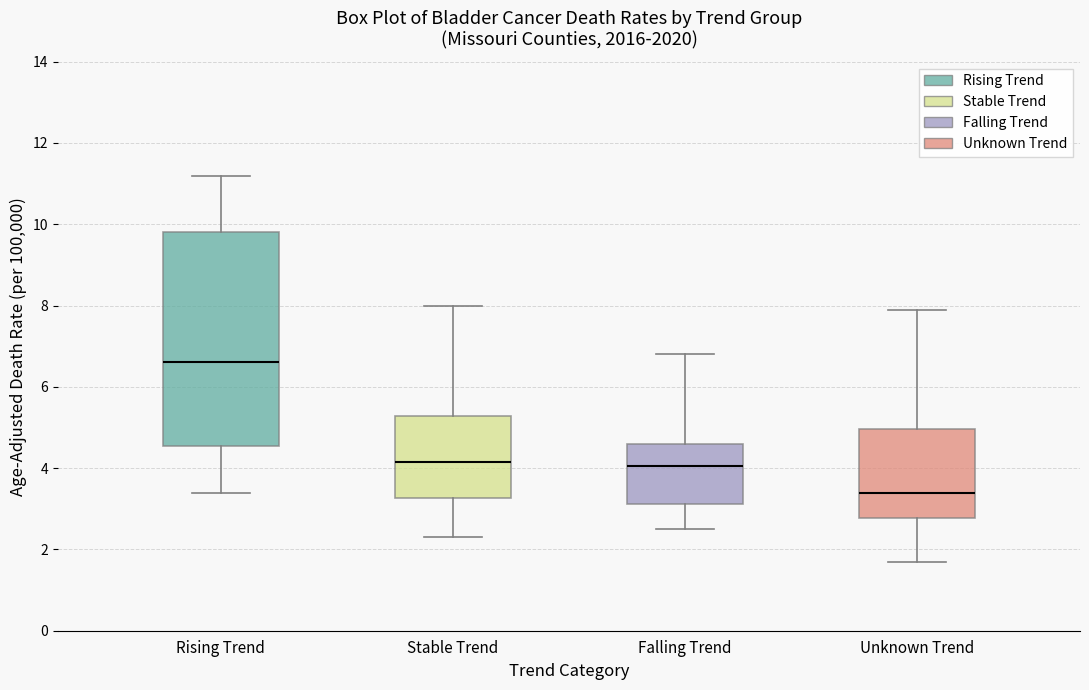

Which box's median line is the highest?

Rising Trend